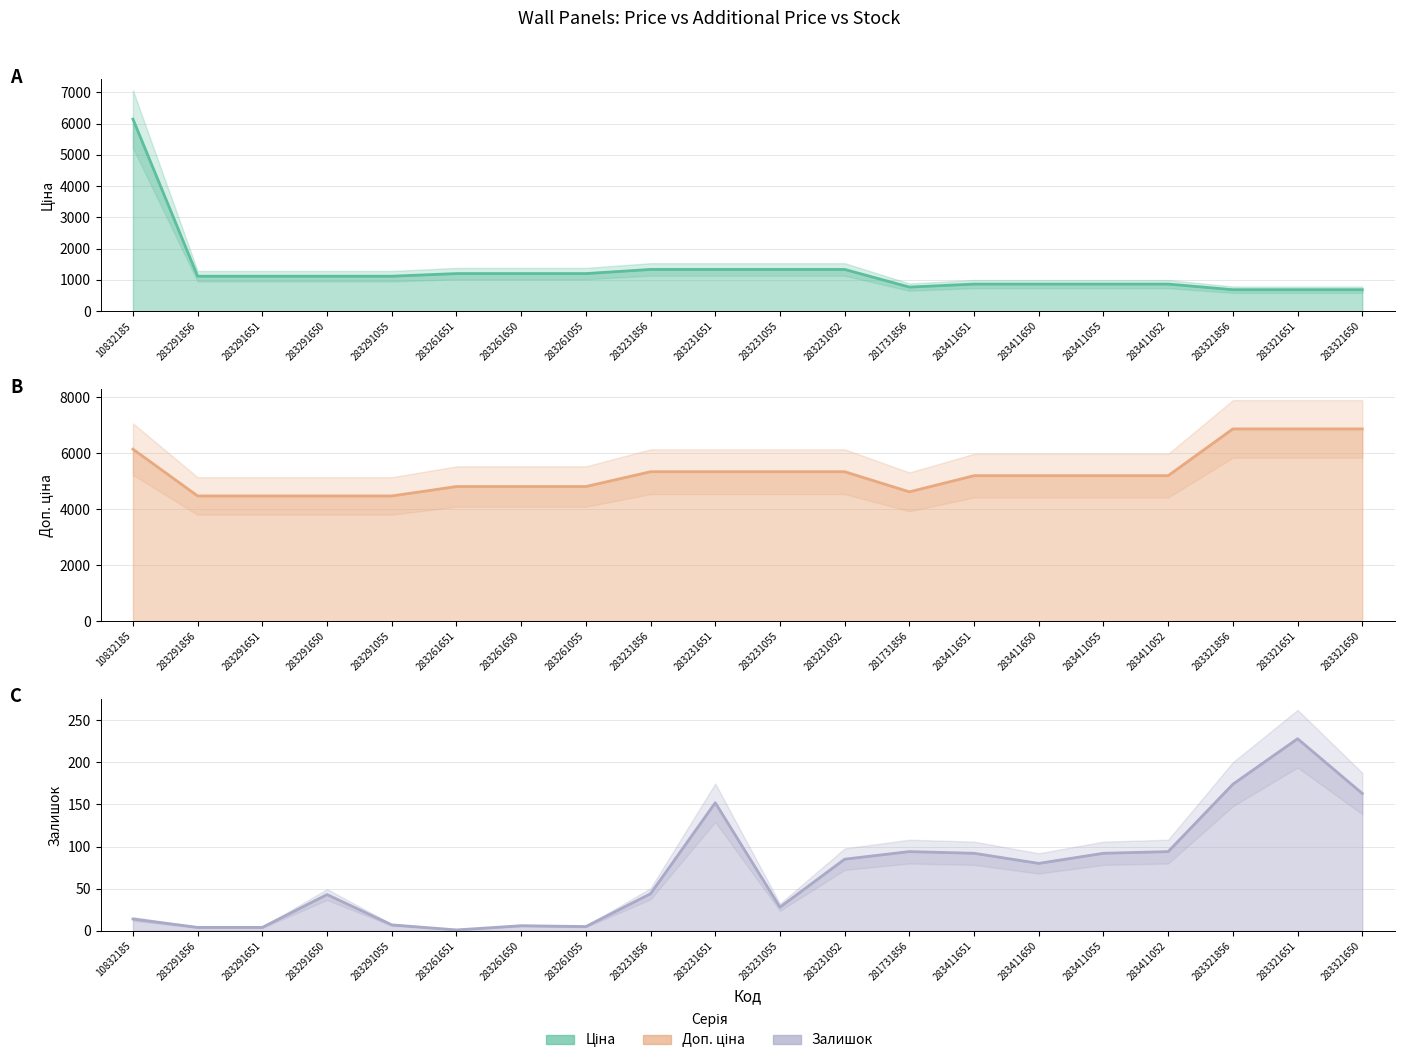

What is the spread (max minus min) of values at 283411651?

5103.4